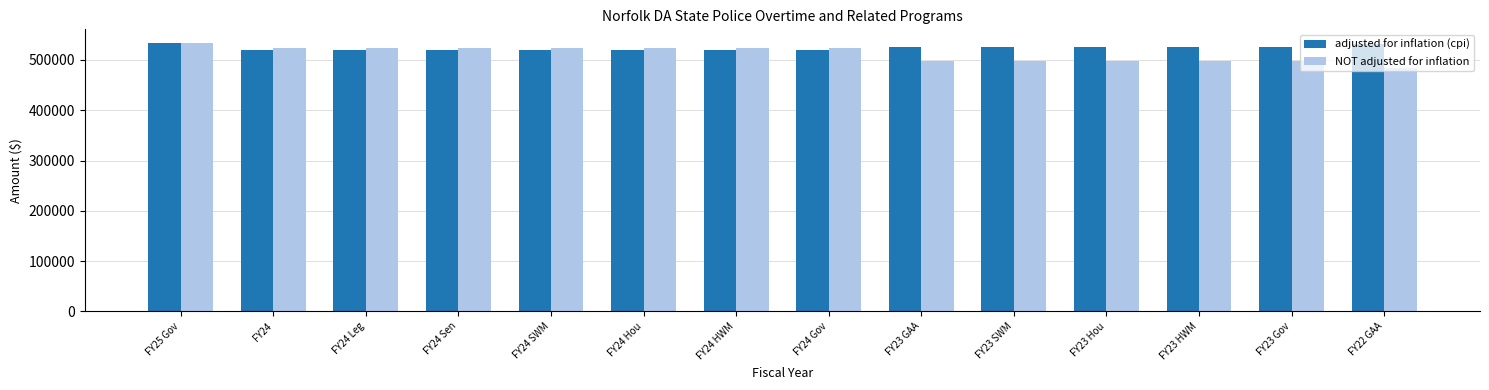

What position from the right is FY24 SWM?

10